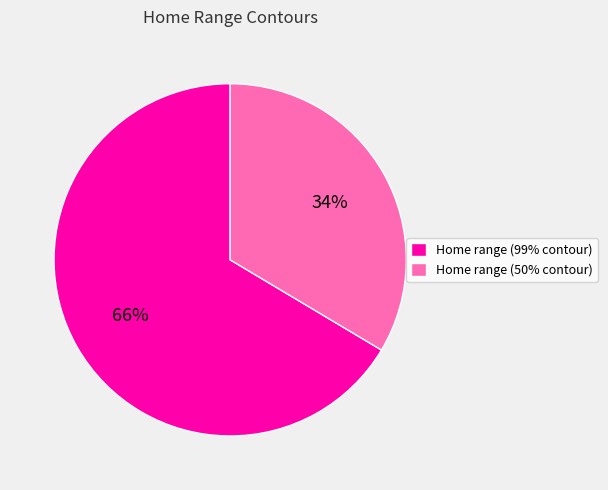

How many segments does this pie chart have?

2